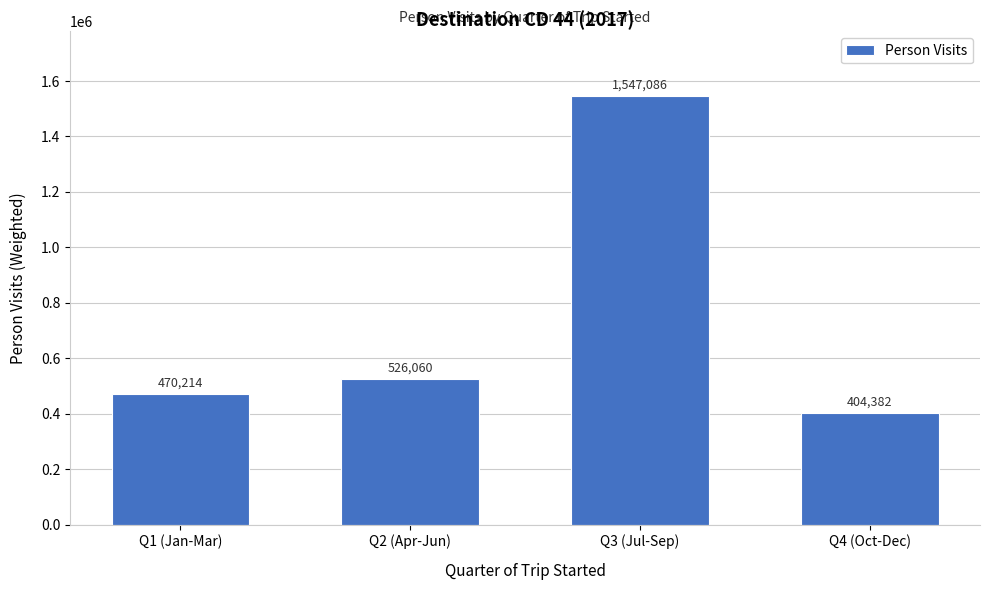

What is the label of the 2nd bar from the right?

Q3 (Jul-Sep)